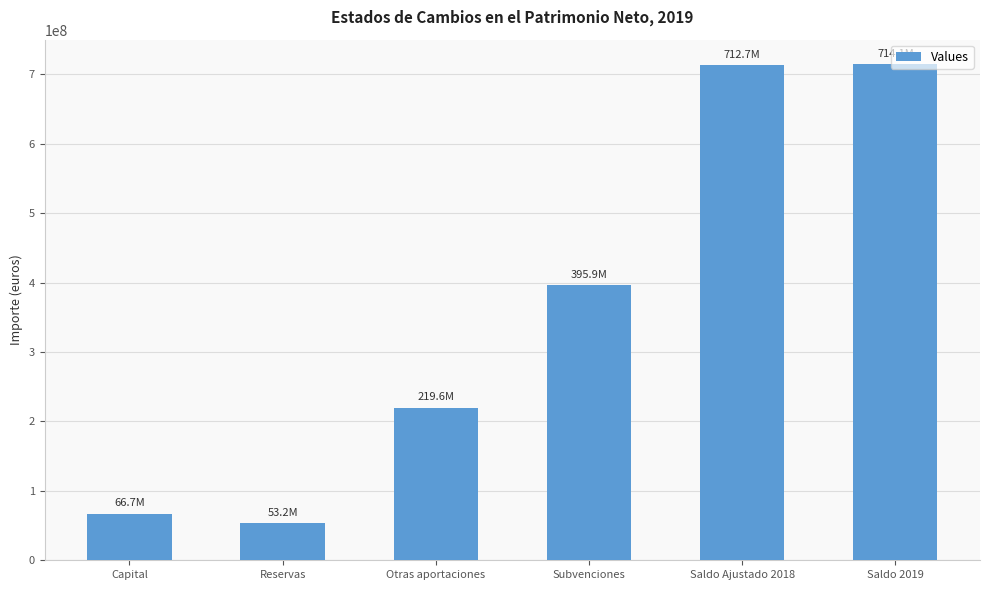

Is it true that the value at Capital is 66706263.6?

True